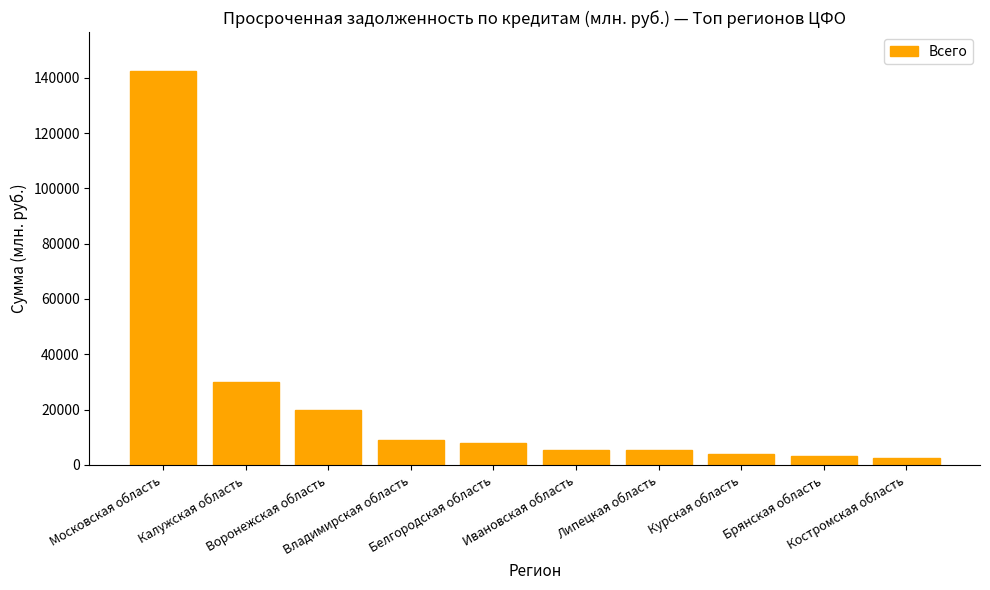

What is the smallest value displayed?

2468